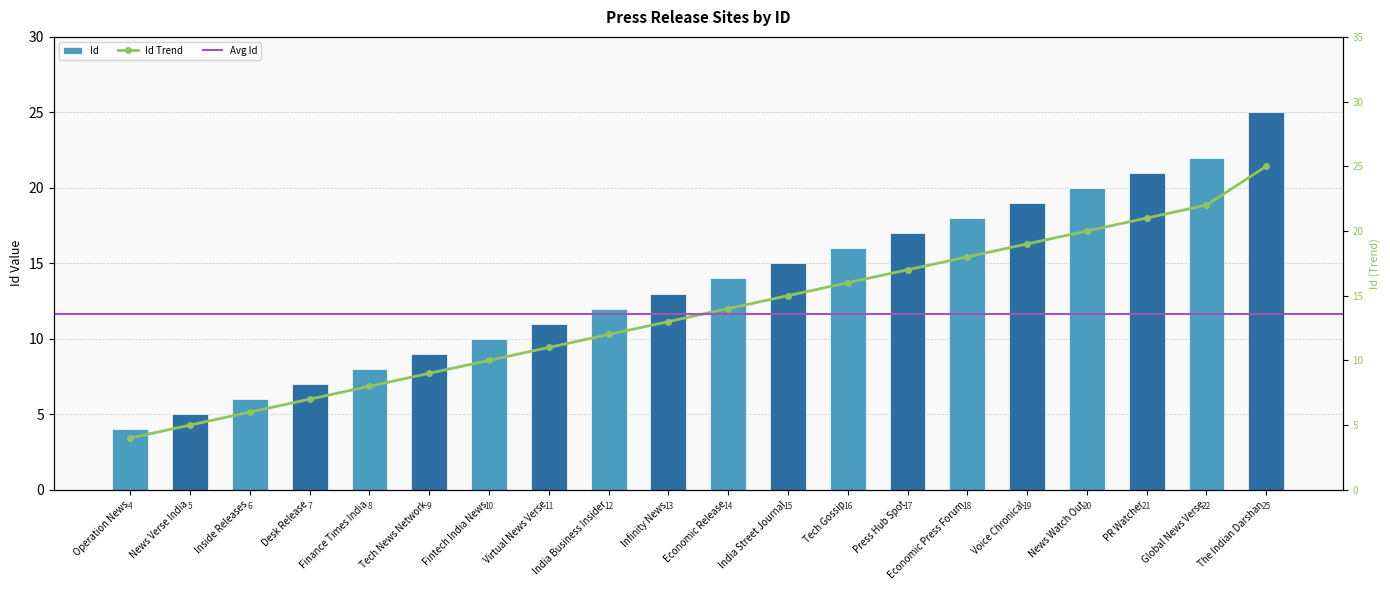

At which label does the data first exceed 14?

India Street Journal